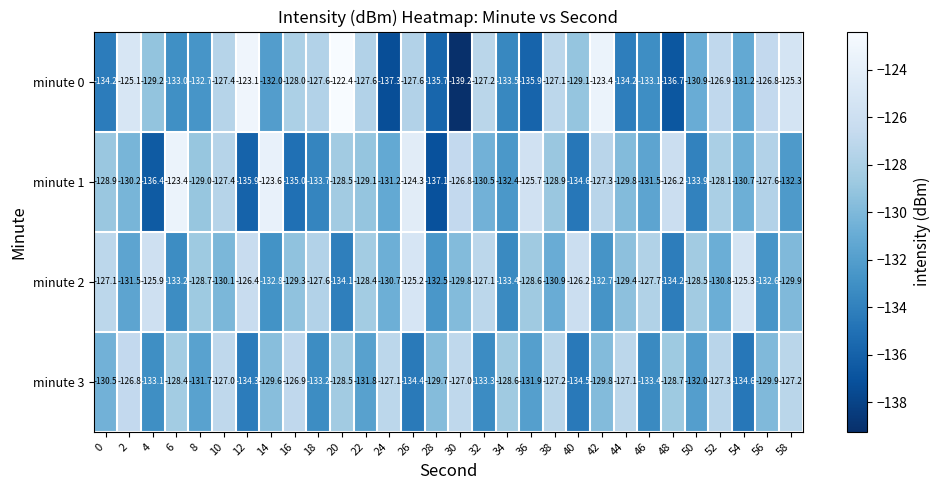

List the series in order of their peak value, highest first.

minute 0, minute 1, minute 2, minute 3